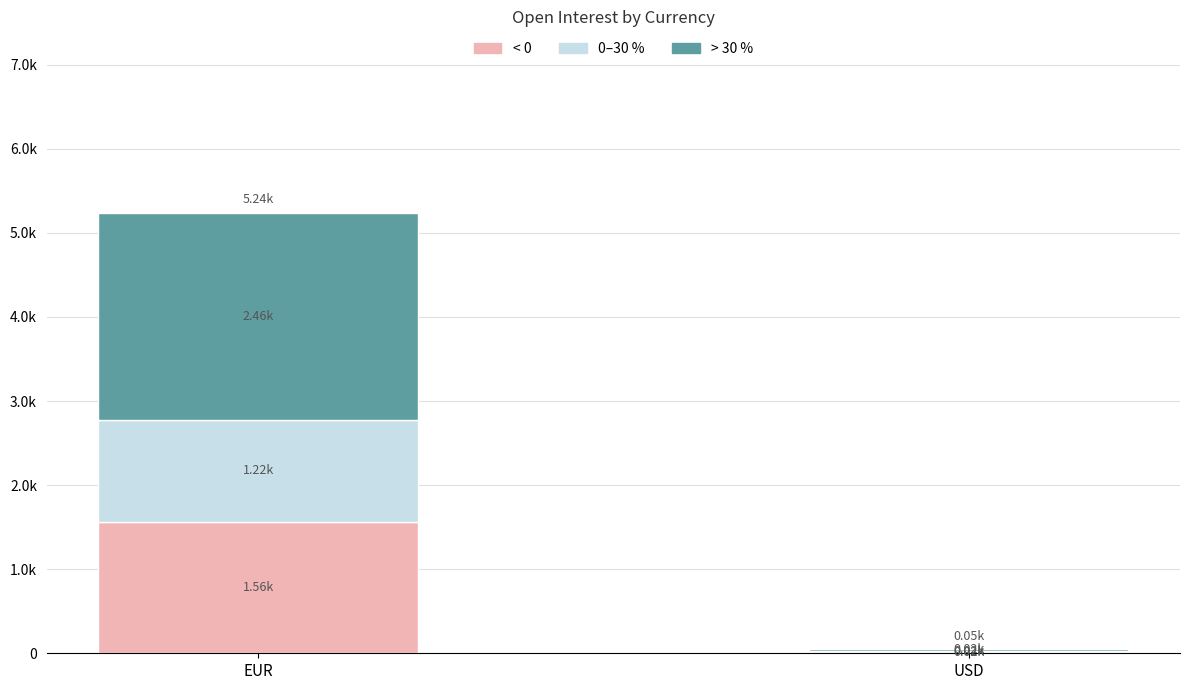

The value of < 0 at EUR is 1561. True or false?

True